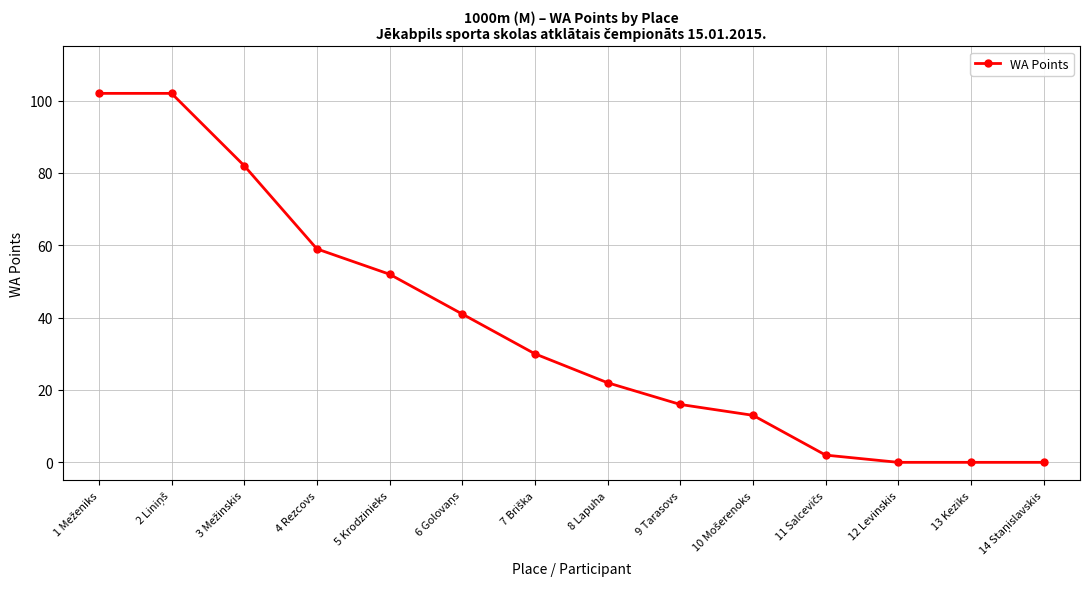

What is the sum of all values?

521